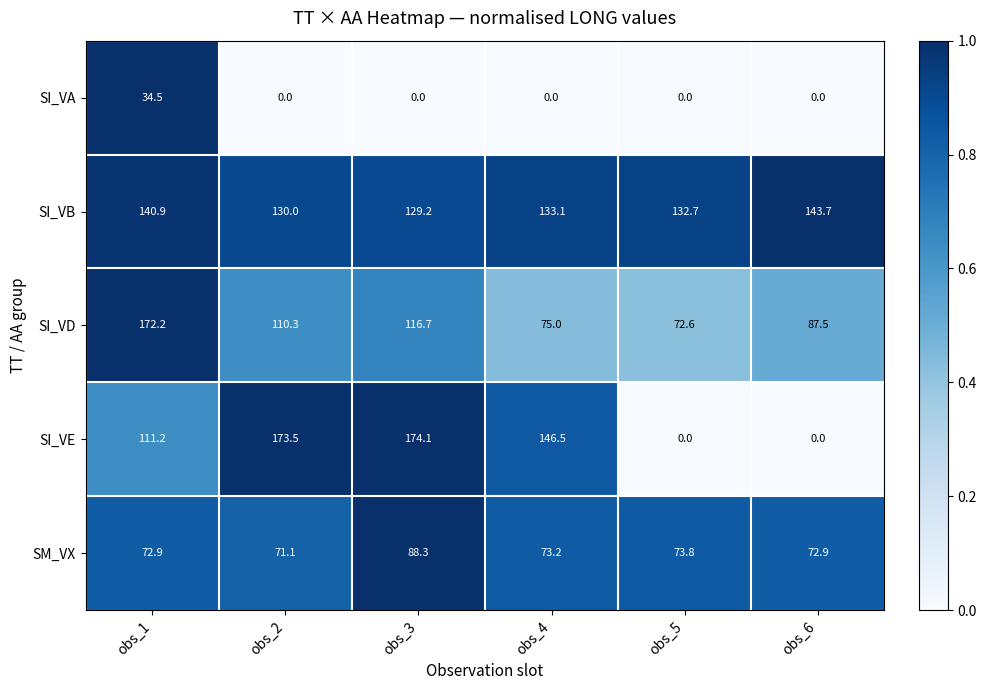

At how many categories does at least one series exceed 0?

6